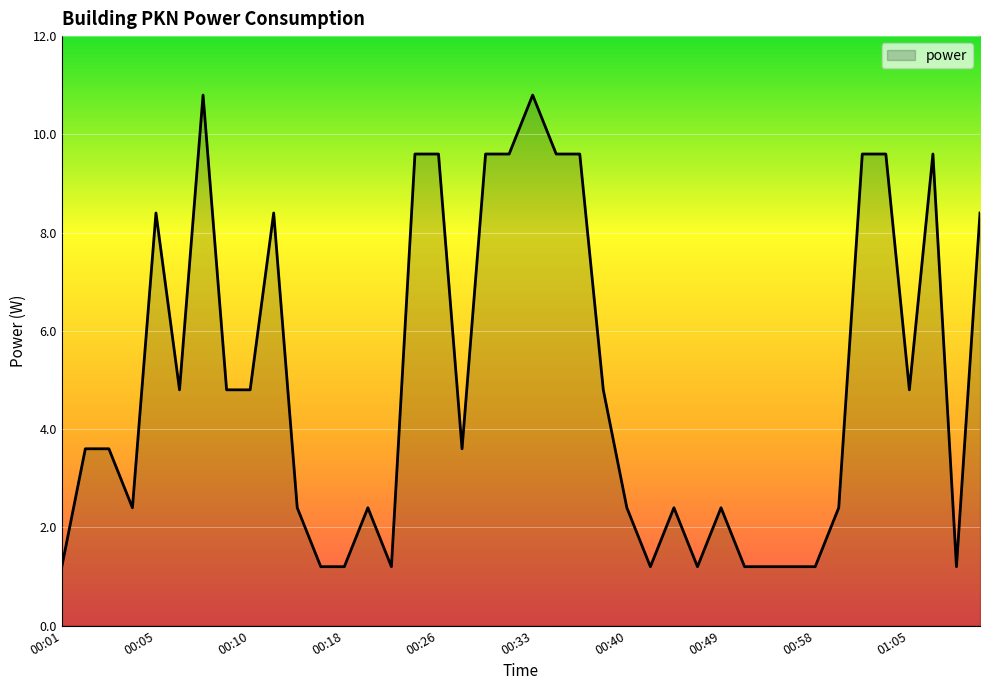

What is the maximum value shown in the chart?

10.8